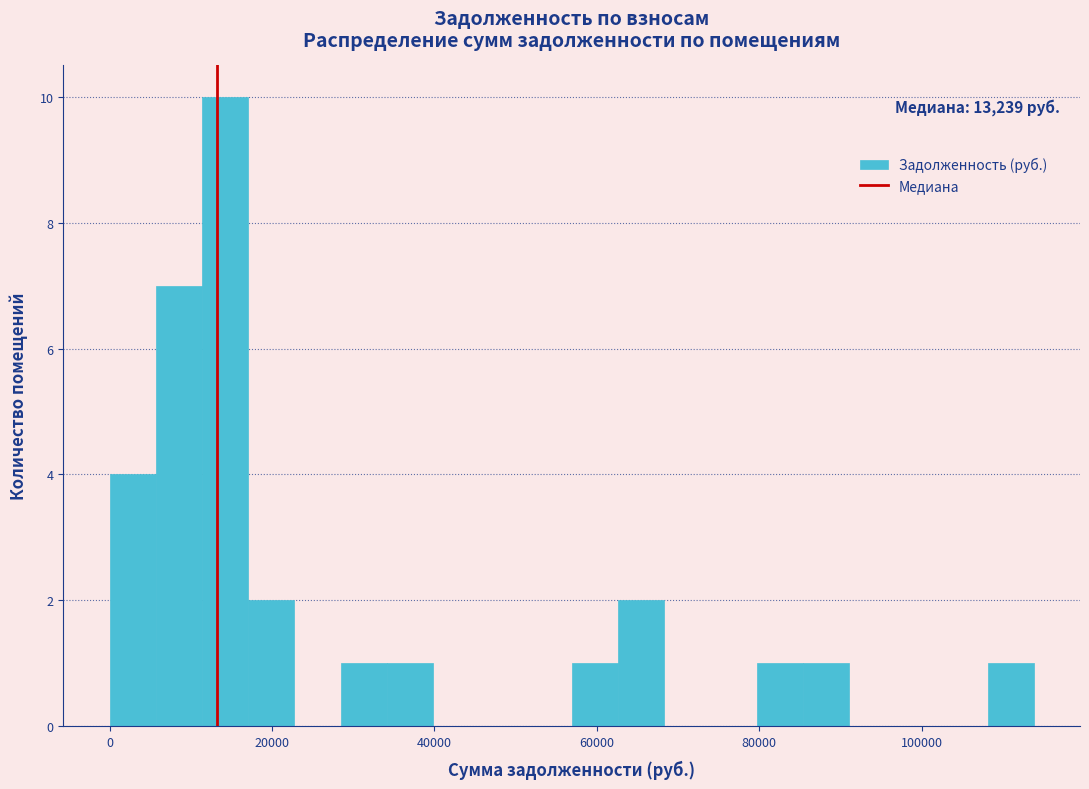

Around what value on the x-axis is the tallest bar? Give the approximate position of its centre, as read against the axis.

14000